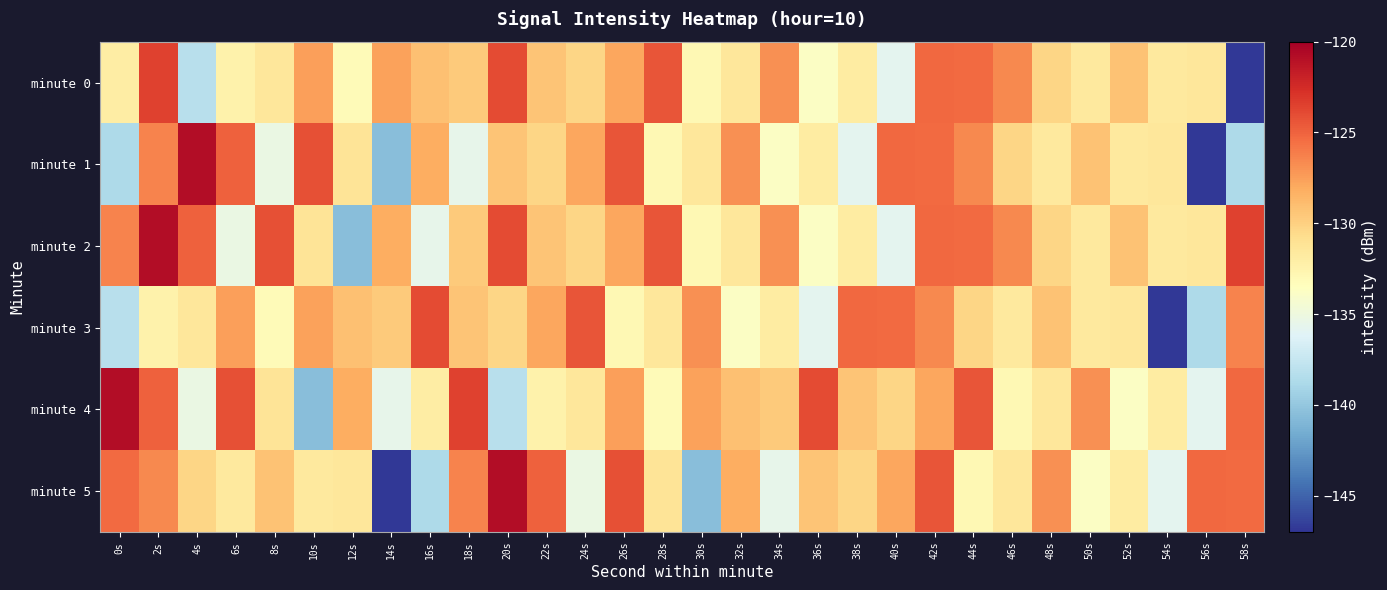

Reading left to right, transcribe all the data shown in this chart.

minute 0: 0s=-131.9	2s=-123.5	4s=-138.2	6s=-132.4	8s=-131.5	10s=-127.5	12s=-133.2	14s=-127.7	16s=-129.1	18s=-129.7	20s=-123.9	22s=-129.3	24s=-130.3	26s=-127.9	28s=-124.3	30s=-132.9	32s=-131.5	34s=-126.9	36s=-133.8	38s=-131.8	40s=-135.7	42s=-125.2	44s=-125.3	46s=-126.6	48s=-130.3	50s=-131.7	52s=-129.2	54s=-131.7	56s=-131.5	58s=-146.9
minute 1: 0s=-138.7	2s=-126.4	4s=-120.7	6s=-124.9	8s=-135.3	10s=-124.1	12s=-131.3	14s=-140.5	16s=-128.1	18s=-135.6	20s=-129.3	22s=-130.3	24s=-127.9	26s=-124.3	28s=-132.9	30s=-131.5	32s=-126.9	34s=-133.8	36s=-131.8	38s=-135.7	40s=-125.2	42s=-125.3	44s=-126.6	46s=-130.3	48s=-131.7	50s=-129.2	52s=-131.7	54s=-131.5	56s=-146.9	58s=-138.7
minute 2: 0s=-126.4	2s=-120.7	4s=-124.9	6s=-135.3	8s=-124.1	10s=-131.3	12s=-140.5	14s=-128.1	16s=-135.6	18s=-129.7	20s=-123.9	22s=-129.3	24s=-130.3	26s=-127.9	28s=-124.3	30s=-132.9	32s=-131.5	34s=-126.9	36s=-133.8	38s=-131.8	40s=-135.7	42s=-125.2	44s=-125.3	46s=-126.6	48s=-130.3	50s=-131.7	52s=-129.2	54s=-131.7	56s=-131.5	58s=-123.5
minute 3: 0s=-138.2	2s=-132.4	4s=-131.5	6s=-127.5	8s=-133.2	10s=-127.7	12s=-129.1	14s=-129.7	16s=-123.9	18s=-129.3	20s=-130.3	22s=-127.9	24s=-124.3	26s=-132.9	28s=-131.5	30s=-126.9	32s=-133.8	34s=-131.8	36s=-135.7	38s=-125.2	40s=-125.3	42s=-126.6	44s=-130.3	46s=-131.7	48s=-129.2	50s=-131.7	52s=-131.5	54s=-146.9	56s=-138.7	58s=-126.4
minute 4: 0s=-120.7	2s=-124.9	4s=-135.3	6s=-124.1	8s=-131.3	10s=-140.5	12s=-128.1	14s=-135.6	16s=-131.9	18s=-123.5	20s=-138.2	22s=-132.4	24s=-131.5	26s=-127.5	28s=-133.2	30s=-127.7	32s=-129.1	34s=-129.7	36s=-123.9	38s=-129.3	40s=-130.3	42s=-127.9	44s=-124.3	46s=-132.9	48s=-131.5	50s=-126.9	52s=-133.8	54s=-131.8	56s=-135.7	58s=-125.2
minute 5: 0s=-125.3	2s=-126.6	4s=-130.3	6s=-131.7	8s=-129.2	10s=-131.7	12s=-131.5	14s=-146.9	16s=-138.7	18s=-126.4	20s=-120.7	22s=-124.9	24s=-135.3	26s=-124.1	28s=-131.3	30s=-140.5	32s=-128.1	34s=-135.6	36s=-129.3	38s=-130.3	40s=-127.9	42s=-124.3	44s=-132.9	46s=-131.5	48s=-126.9	50s=-133.8	52s=-131.8	54s=-135.7	56s=-125.2	58s=-125.3